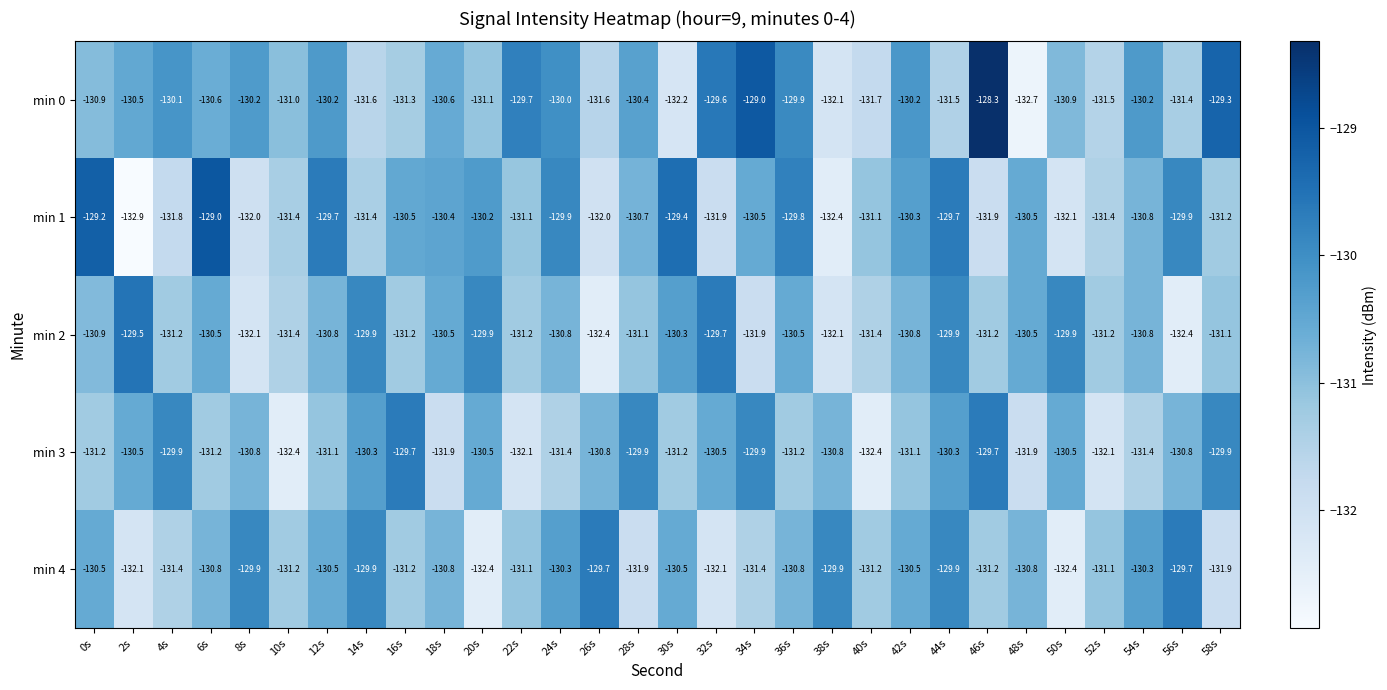

Count the number of categories in the chart.

30